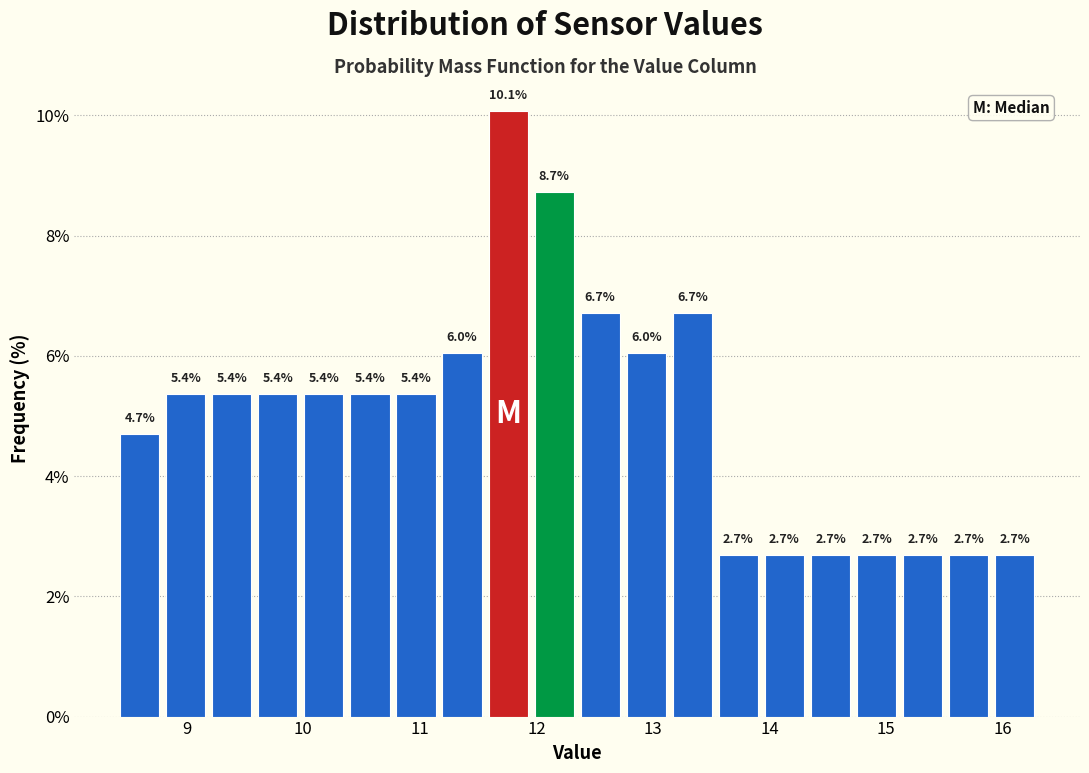

Around what value on the x-axis is the tallest bar? Give the approximate position of its centre, as read against the axis.

11.8